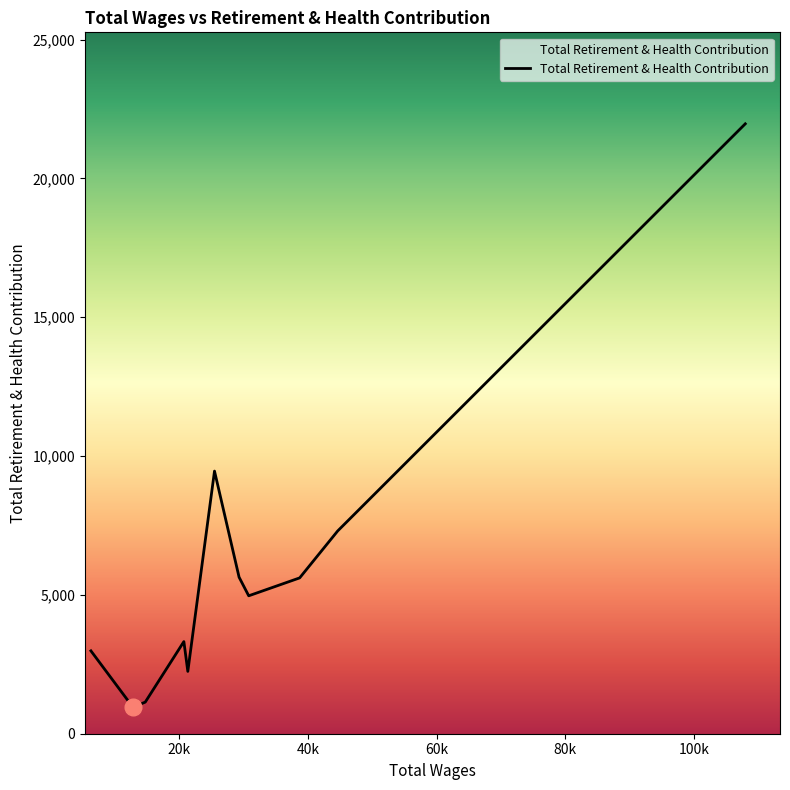

What is the maximum value shown in the chart?

21969